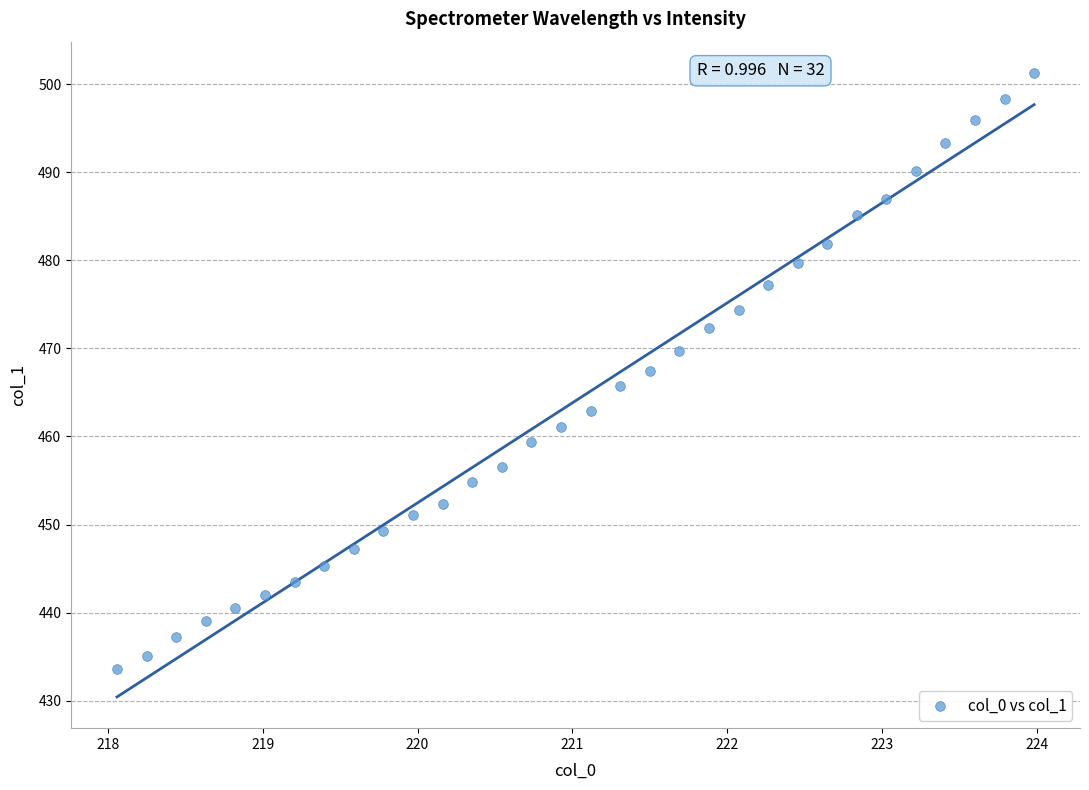

What is the range of Y values (max minus min)?

67.7